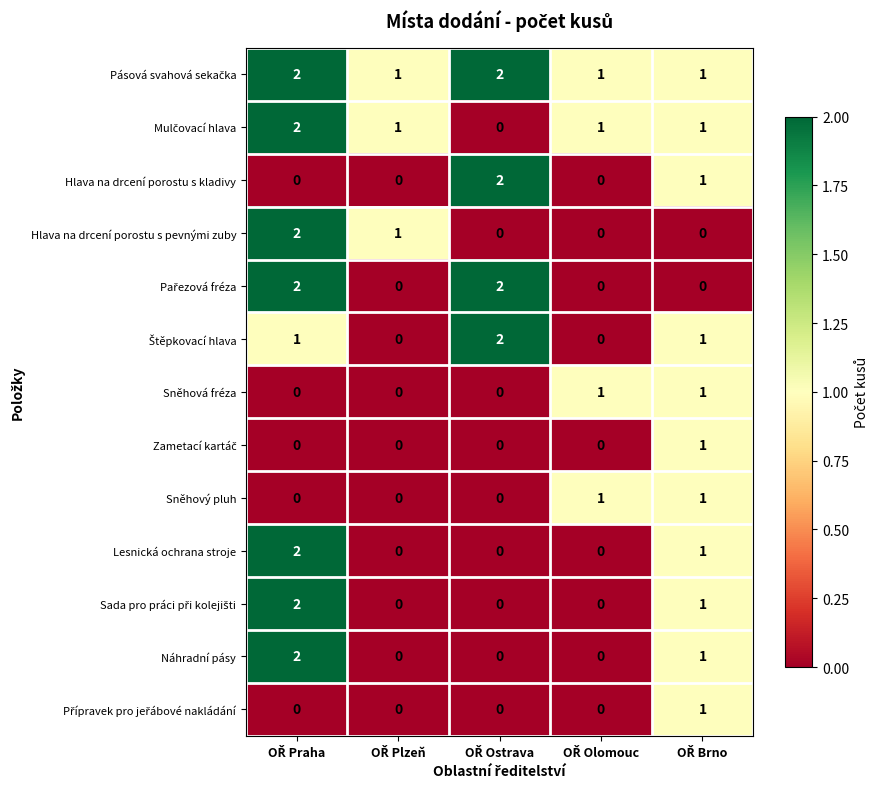

At how many categories does at least one series exceed 0?

5